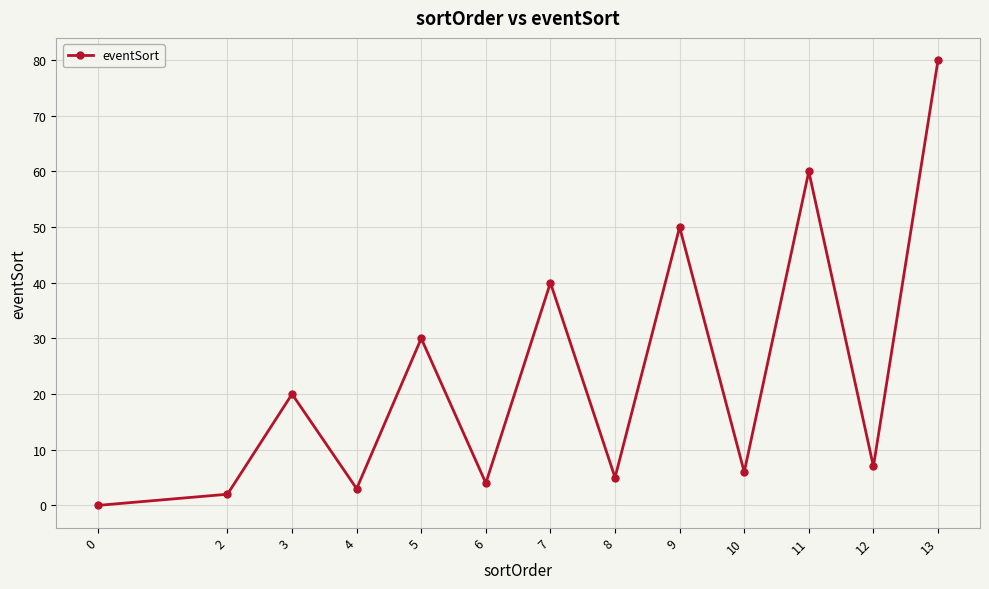

How many interior local peaks (higher than both neighbors) does the data have?

5